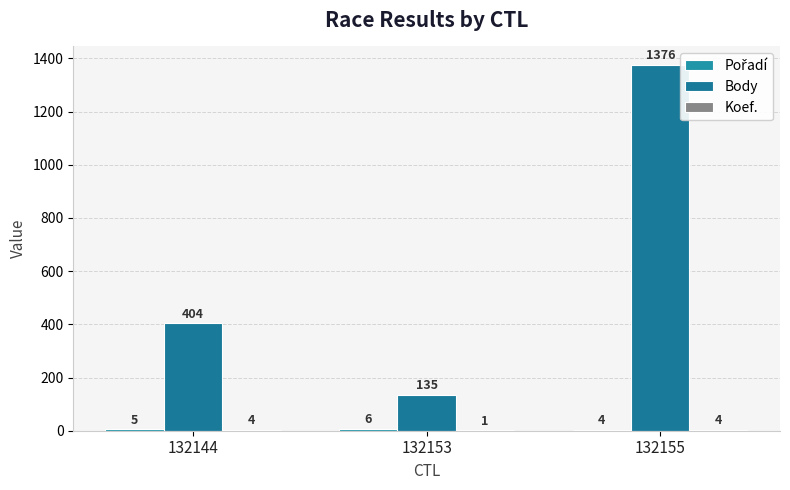

True or false: Koef. has a value of 2 at 132153.

False